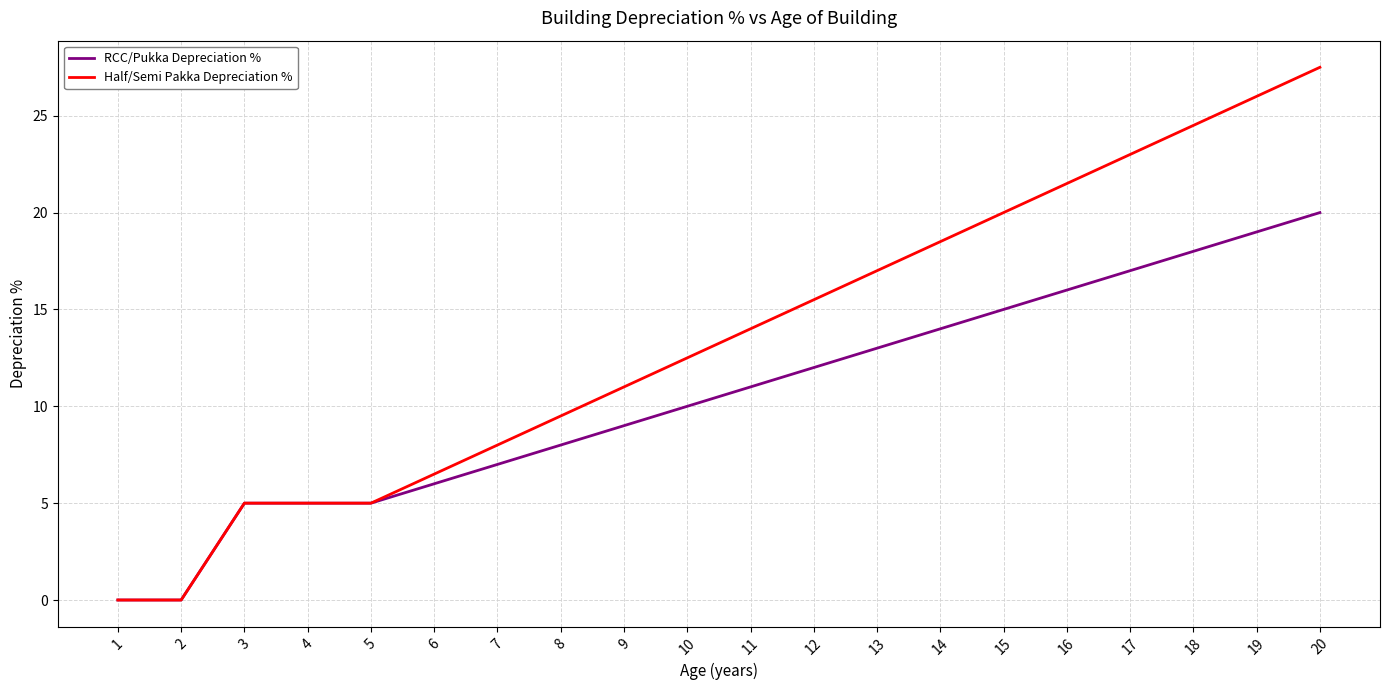

What is the difference between the maximum and minimum values in the Half/Semi Pakka Depreciation % series?

27.5